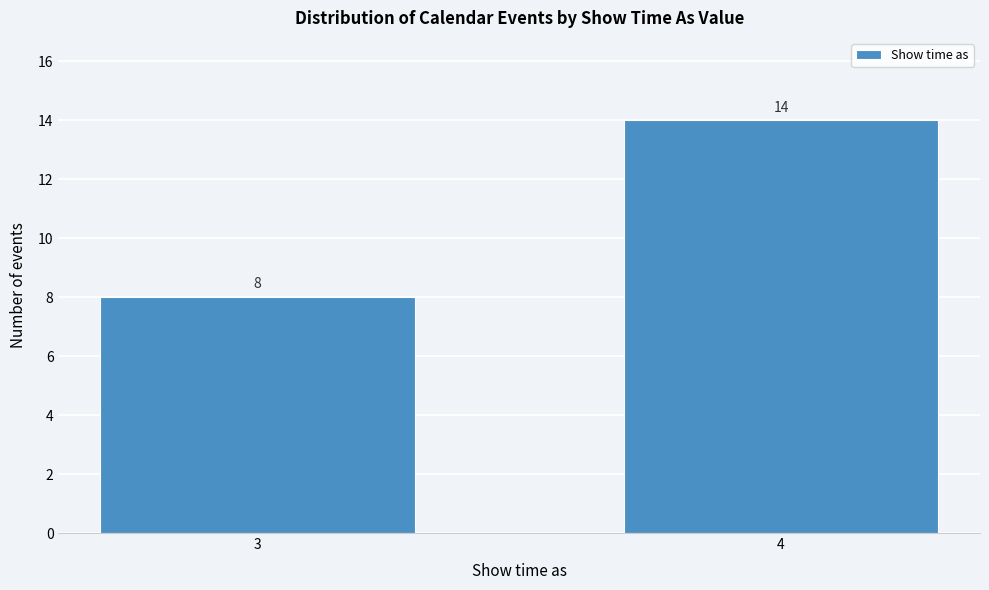

Reading left to right, list all the values displayed in this chart.

8	14